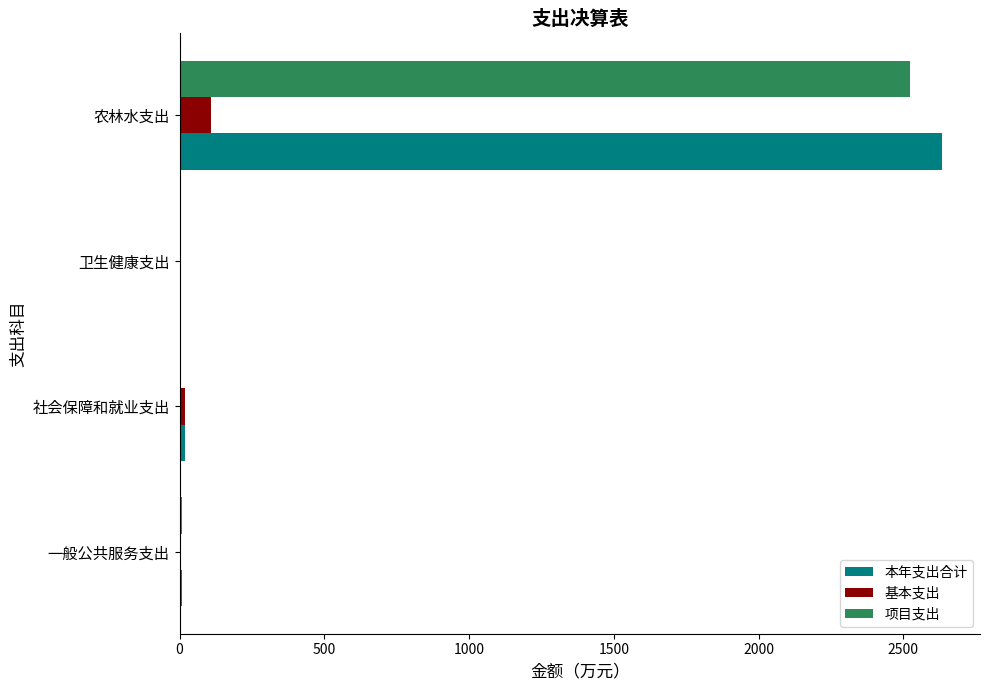

Which series changed the most between 一般公共服务支出 and 农林水支出?

本年支出合计